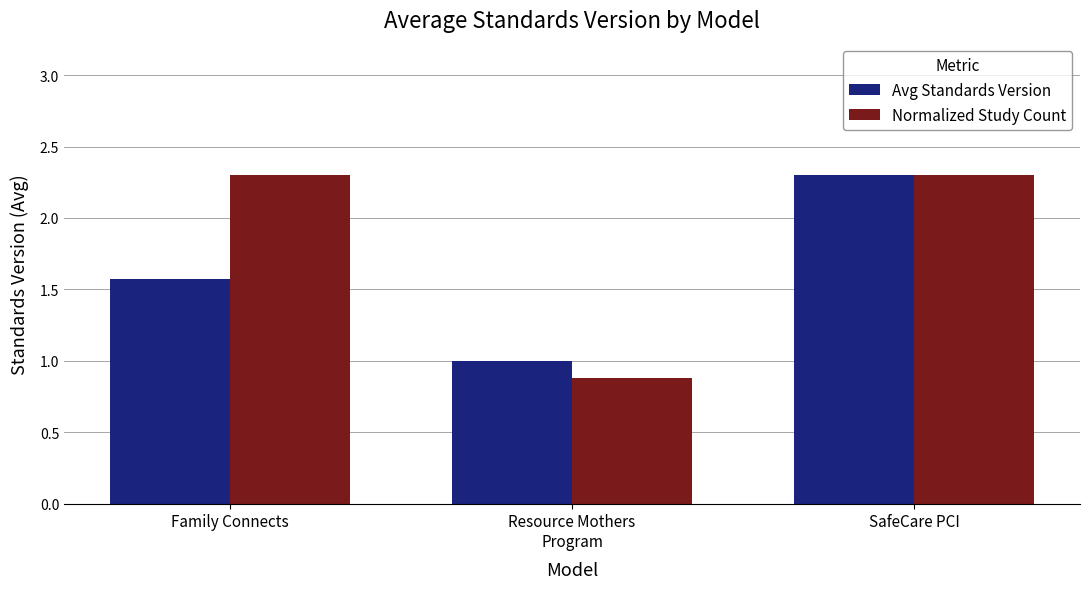

Is it true that Normalized Study Count equals 0.9 at SafeCare PCI?

False